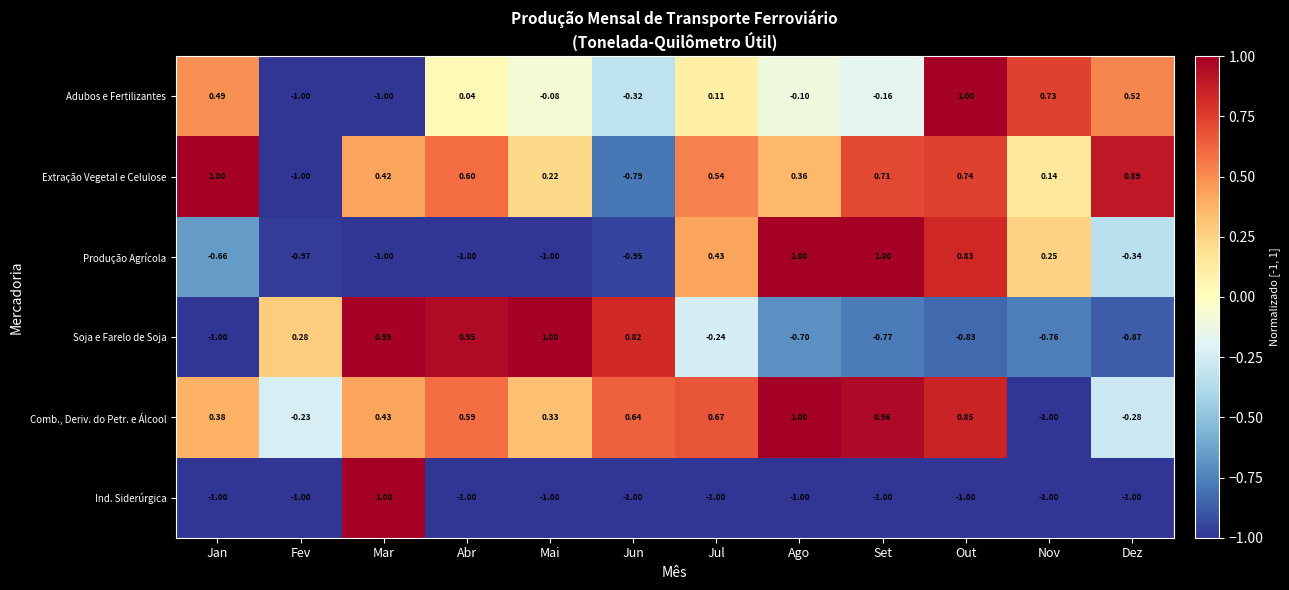

Which series has the largest total across all categories?

Comb., Deriv. do Petr. e Álcool